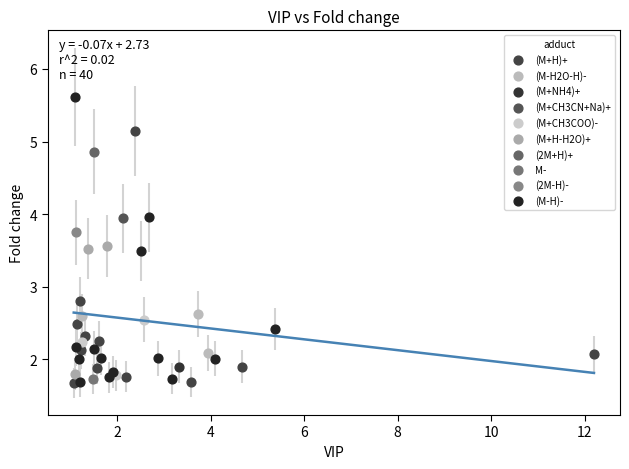

What are all the series names shown in the legend?

(M+H-H2O)+, (M+H)+, (M+CH3COO)-, M-, (M+NH4)+, (2M+H)+, (2M-H)-, (M-H2O-H)-, (M+CH3CN+Na)+, (M-H)-